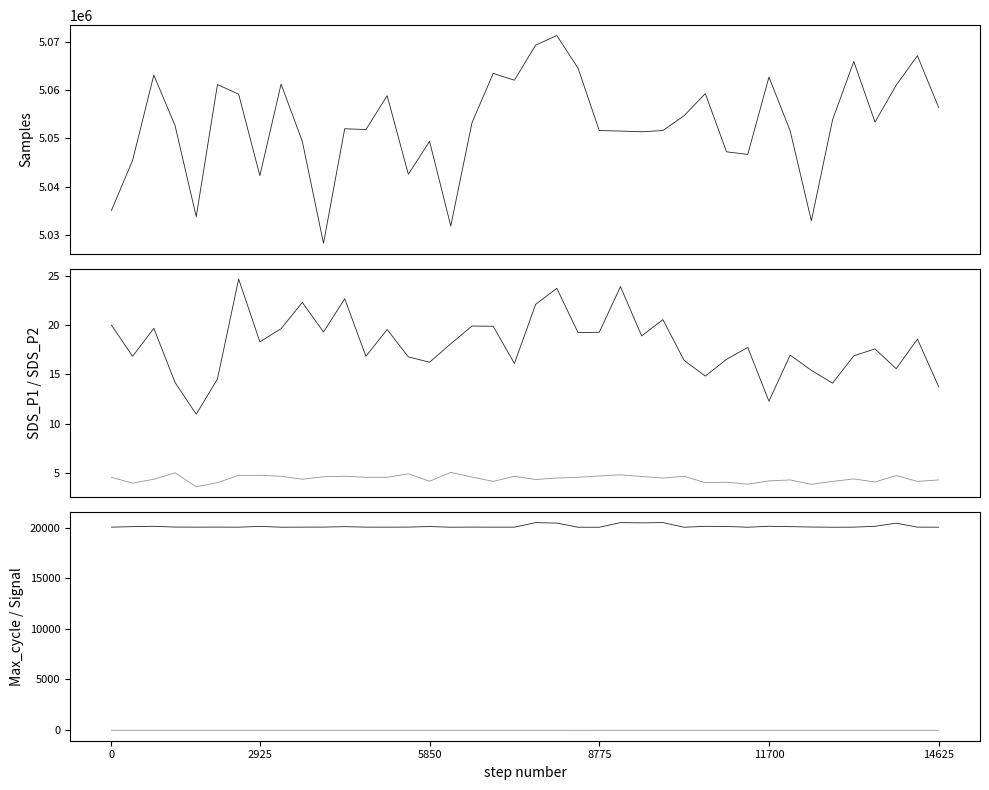

What is the average value of the Max_cycle series?

20124.8